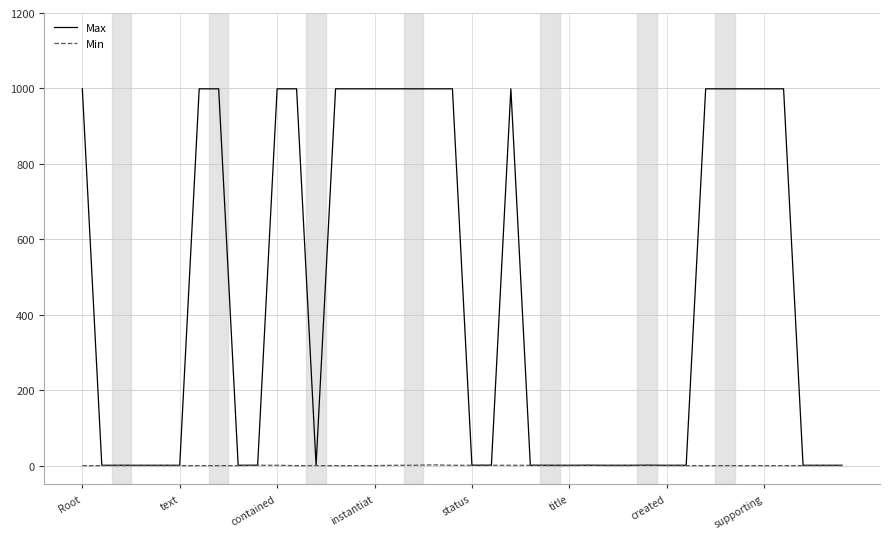

Which series has the largest range (max minus min)?

Max